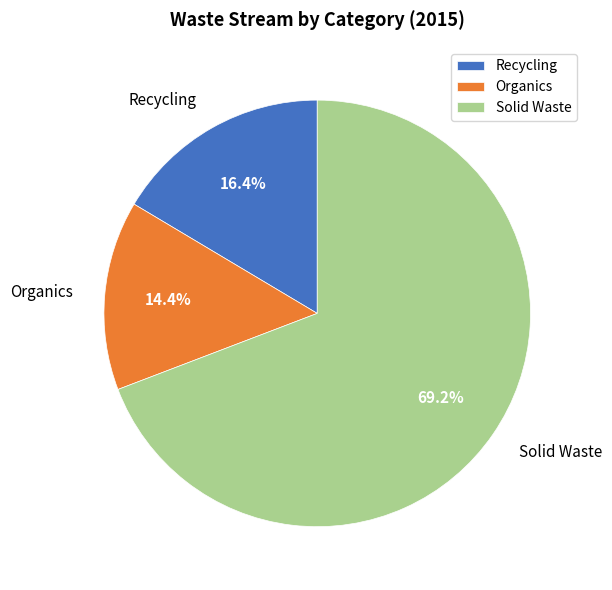

What is the ratio of the value at Solid Waste to the value at Organics?

4.8